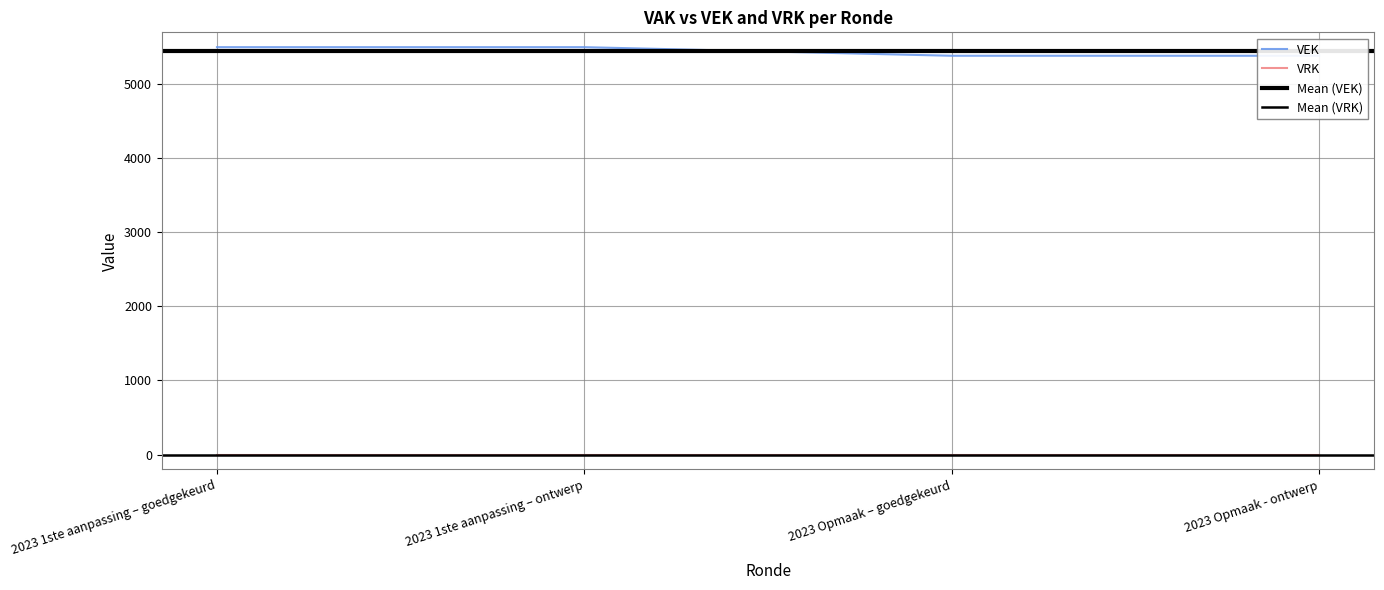

Rank the categories by value from lowest to highest.

2023 Opmaak – goedgekeurd, 2023 Opmaak - ontwerp, 2023 1ste aanpassing – goedgekeurd, 2023 1ste aanpassing – ontwerp